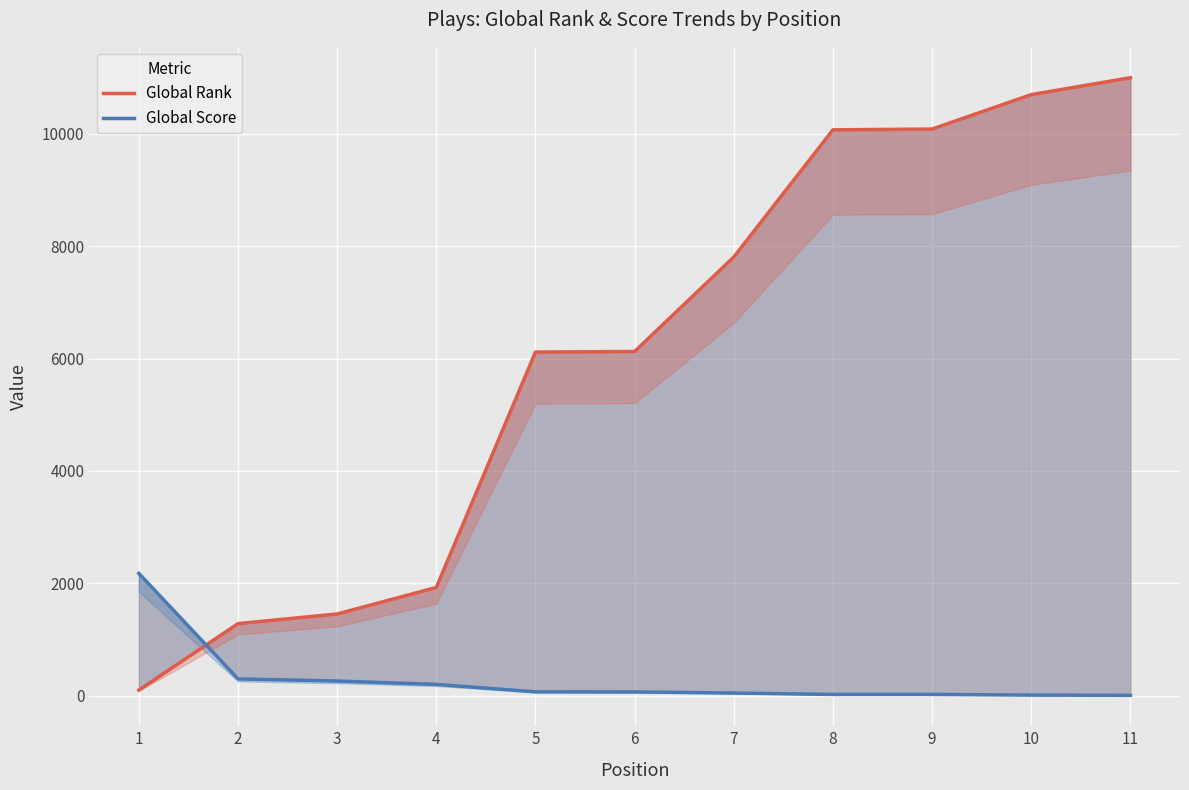

Is the value of Global Rank at 2 greater than the value of Global Score at 7?

Yes